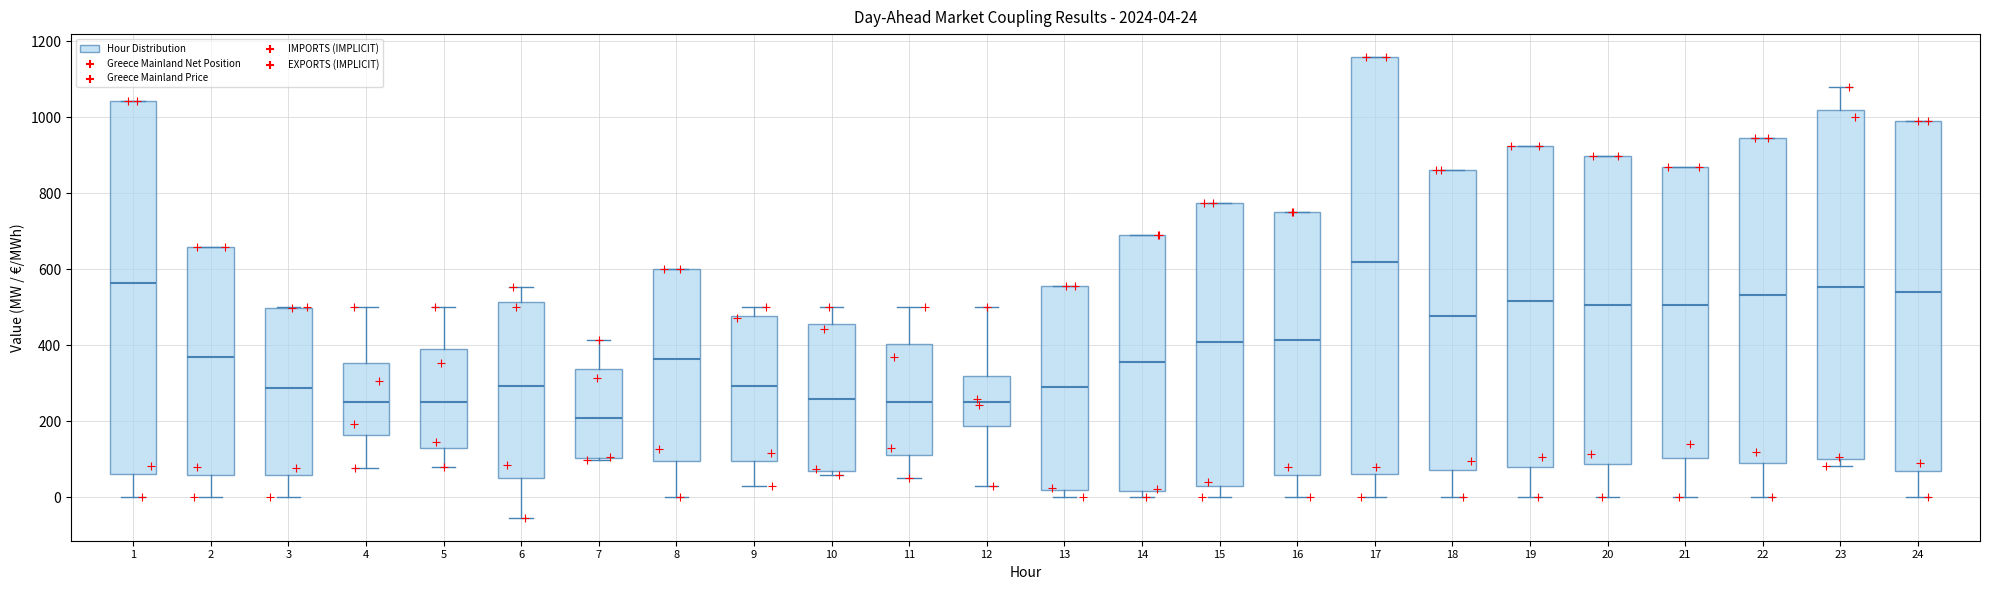

Which box has the highest median line?

17